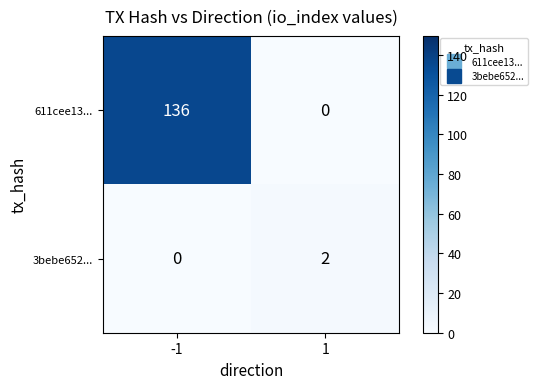

What is the sum of all 611cee13... values?

136